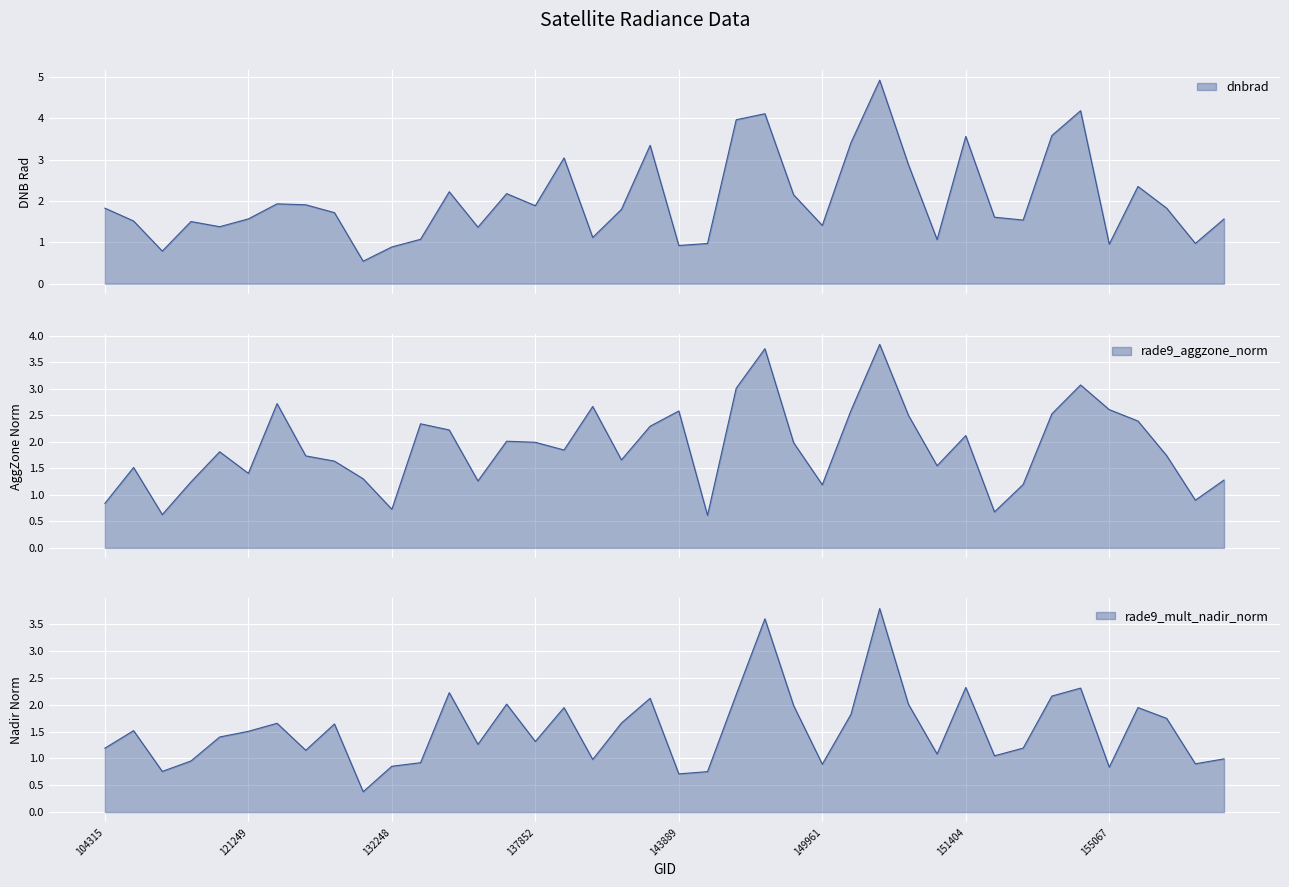

What is the difference between the rade9_aggzone_norm values at 143889 and 149210?

1.2